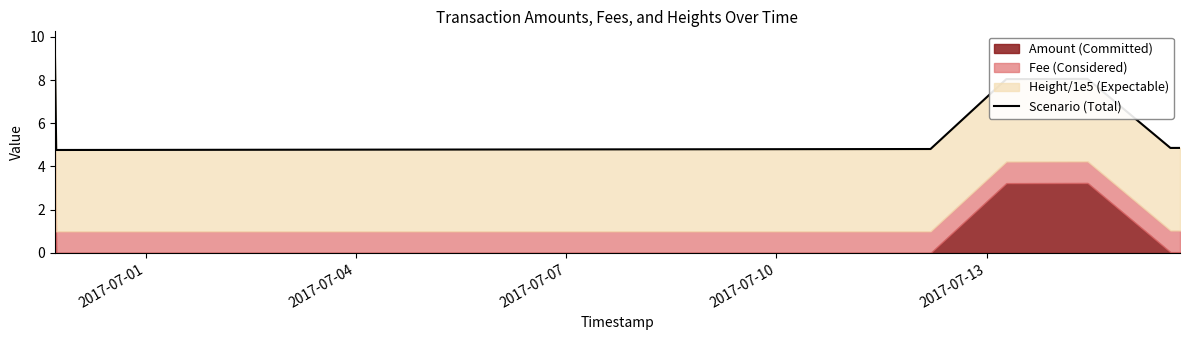

True or false: the data shows 7.2 at 2017-07-07.

False